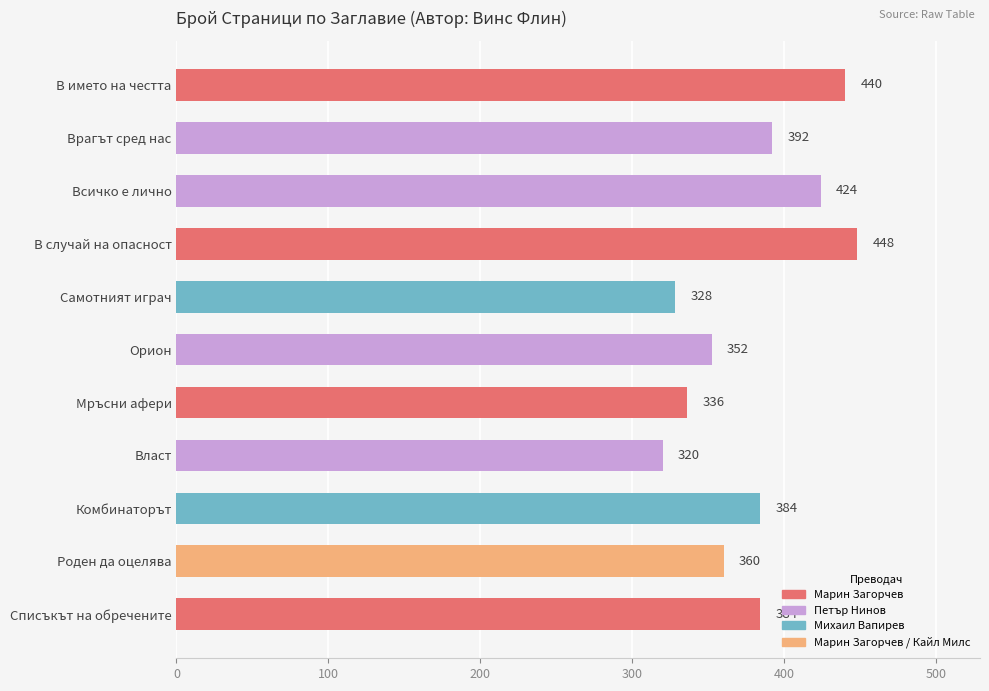

Is it true that the value at Орион is 352?

True